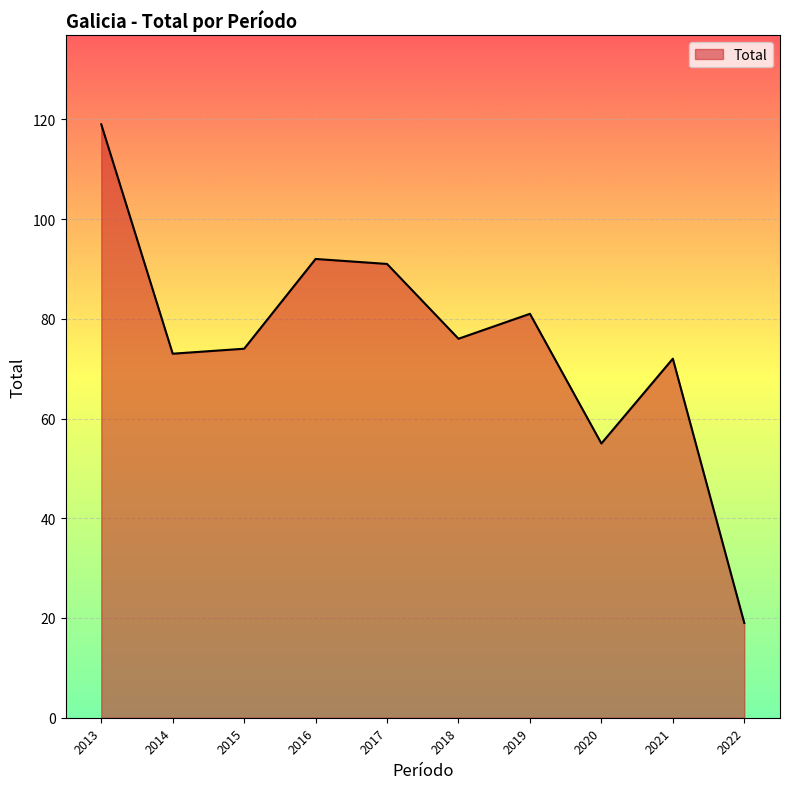

True or false: the data shows 74 at 2015.

True